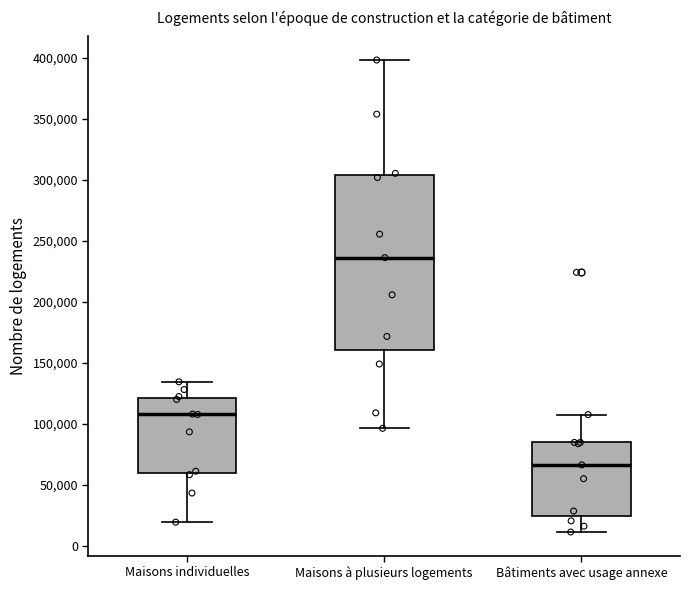

Where does the upper whisker of the box for Maisons à plusieurs logements end on the y-axis? The values are not printed on the chart, so give them approximately, as read against the axis.

400000